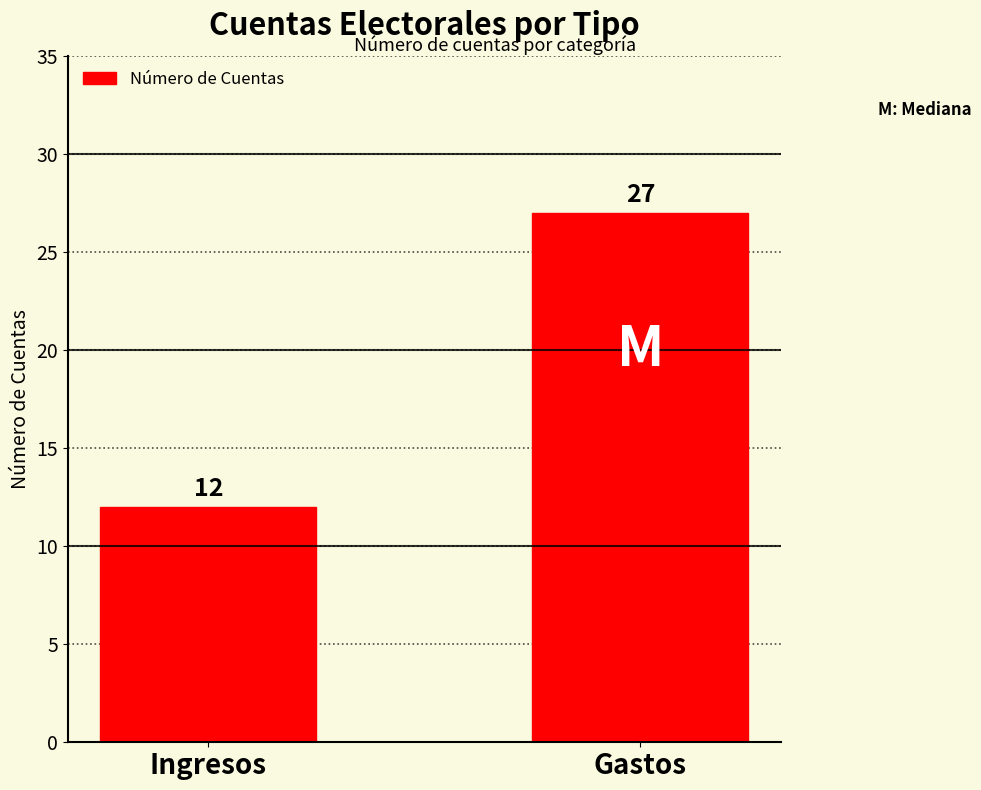

The chart shows a value of 12 at Ingresos. True or false?

True